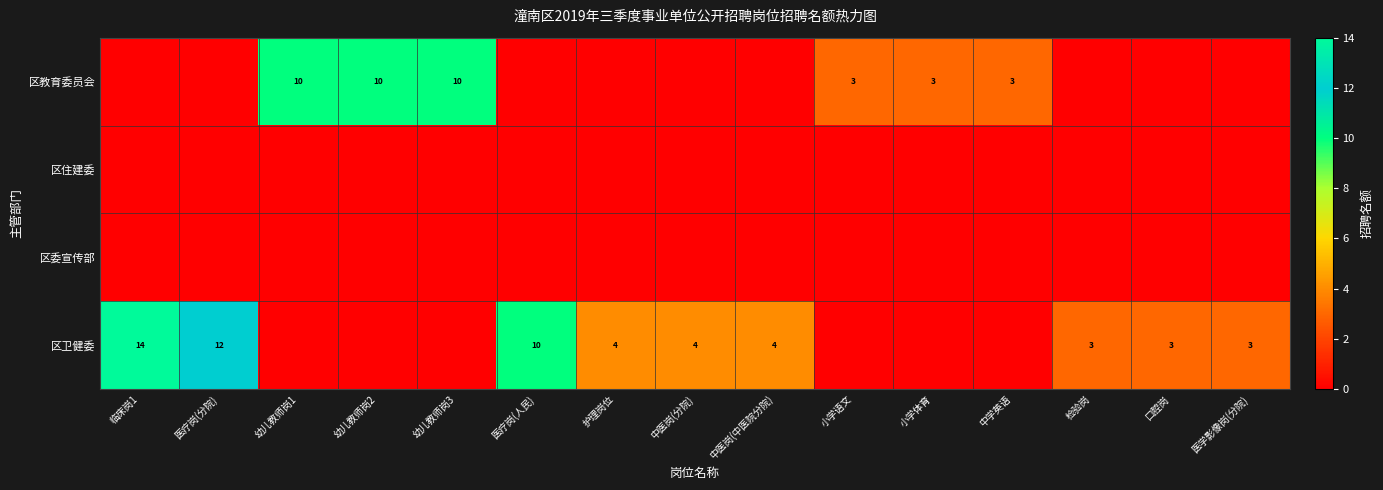

What is the spread (max minus min) of values at 医疗岗(人民)?

10